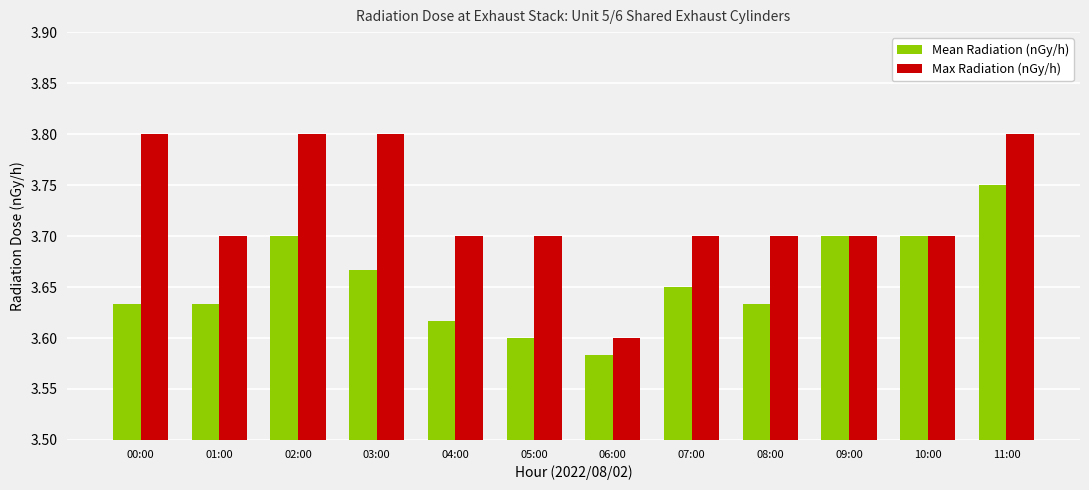

Rank the series by their average value, from lowest to highest.

Mean Radiation (nGy/h), Max Radiation (nGy/h)